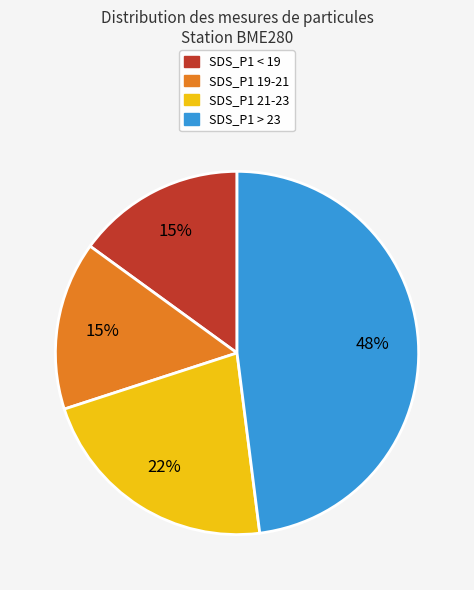

Count the number of slices in the pie.

4